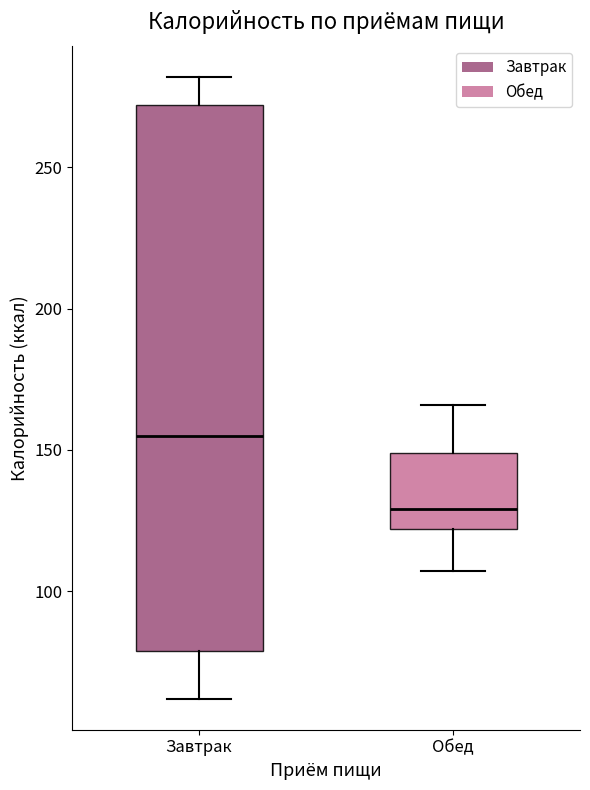

Reading left to right, transcribe this box plot: for each box, give where its median line is, the range the box spans, and where its two whiskers end, as read against the y-axis. The values are not printed on the chart, so give them approximately, as read against the axis.

Завтрак: median 155, box 80 to 270, whiskers 60 to 280
Обед: median 130, box 120 to 150, whiskers 105 to 165